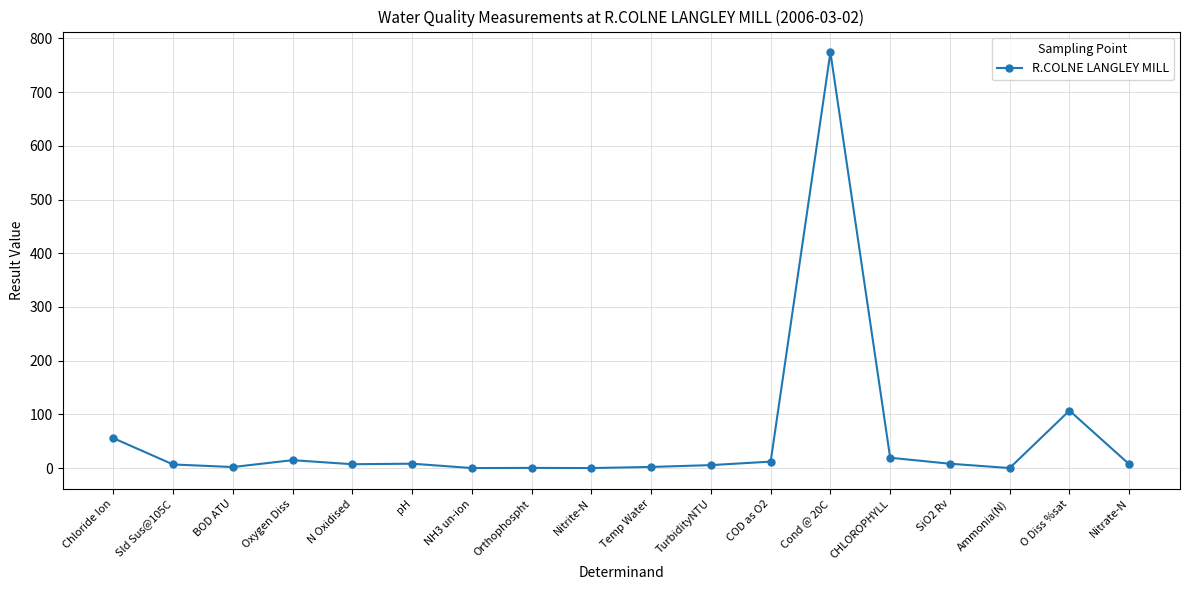

What is the difference between the second highest and minimum values?

107.0